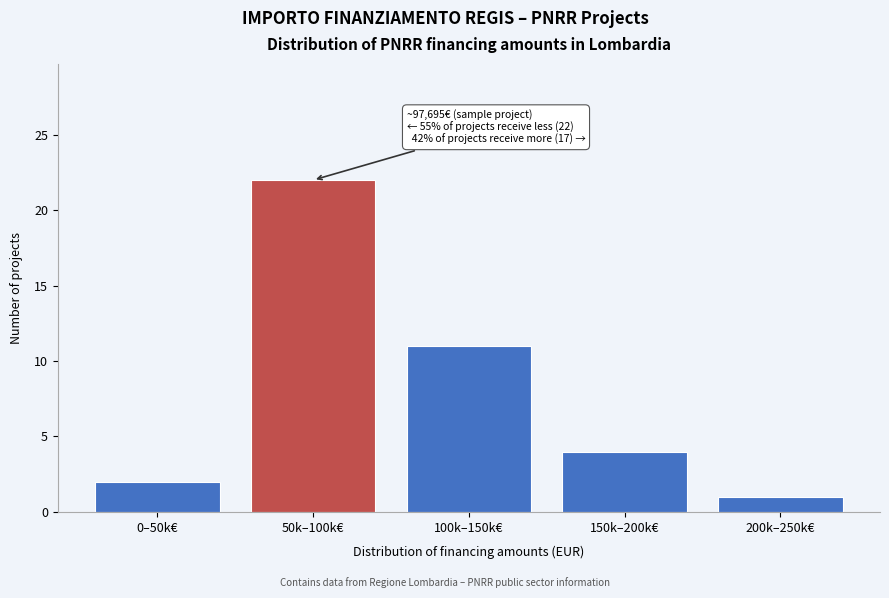

Reading right to left, what are all the values shown in this chart?

200k–250k€=1	150k–200k€=4	100k–150k€=11	50k–100k€=22	0–50k€=2